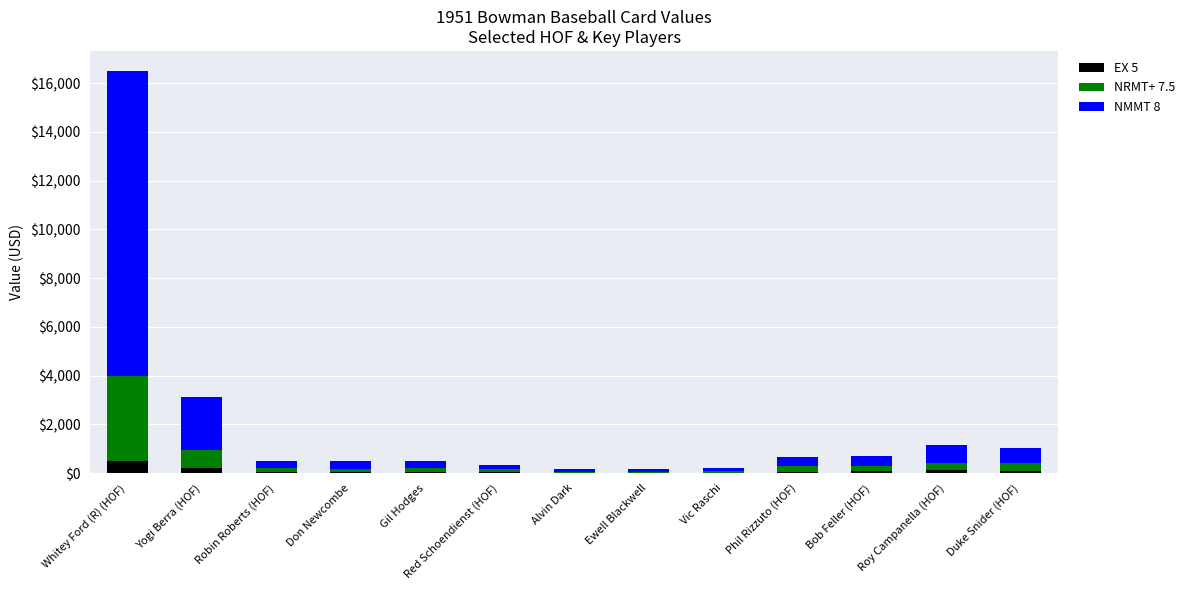

At which category is the sum across all series the highest?

Whitey Ford (R) (HOF)